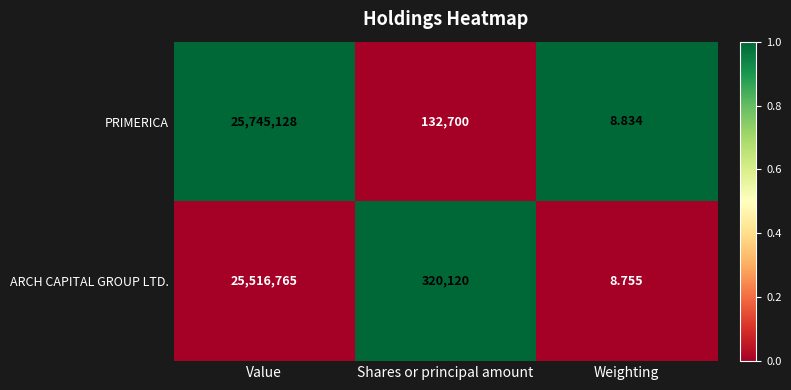

Rank the series by their maximum value, from lowest to highest.

ARCH CAPITAL GROUP LTD., PRIMERICA